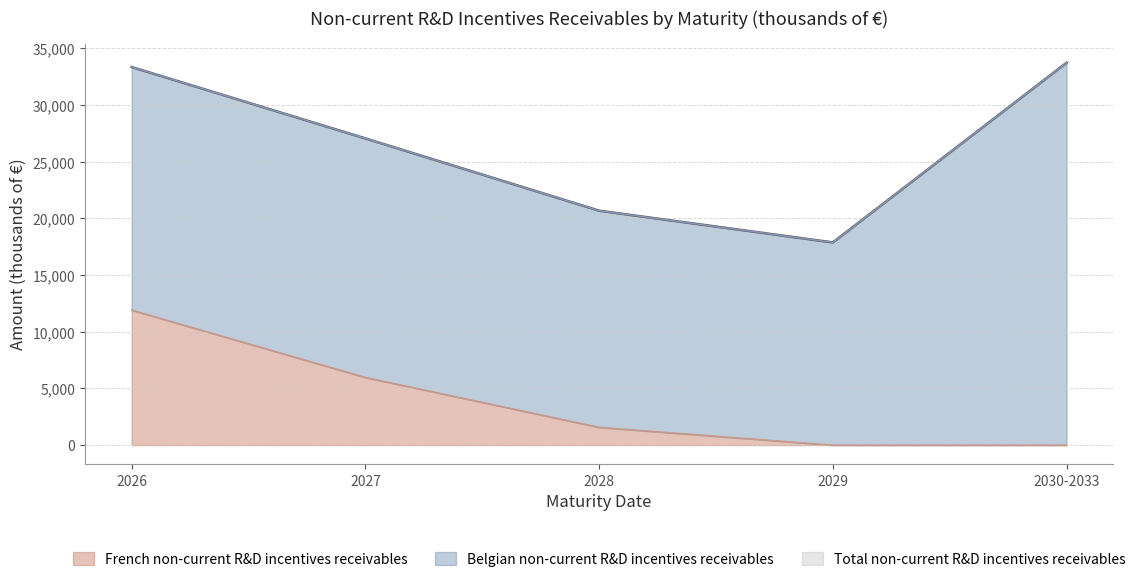

At how many categories does at least one series exceed 7686?

5